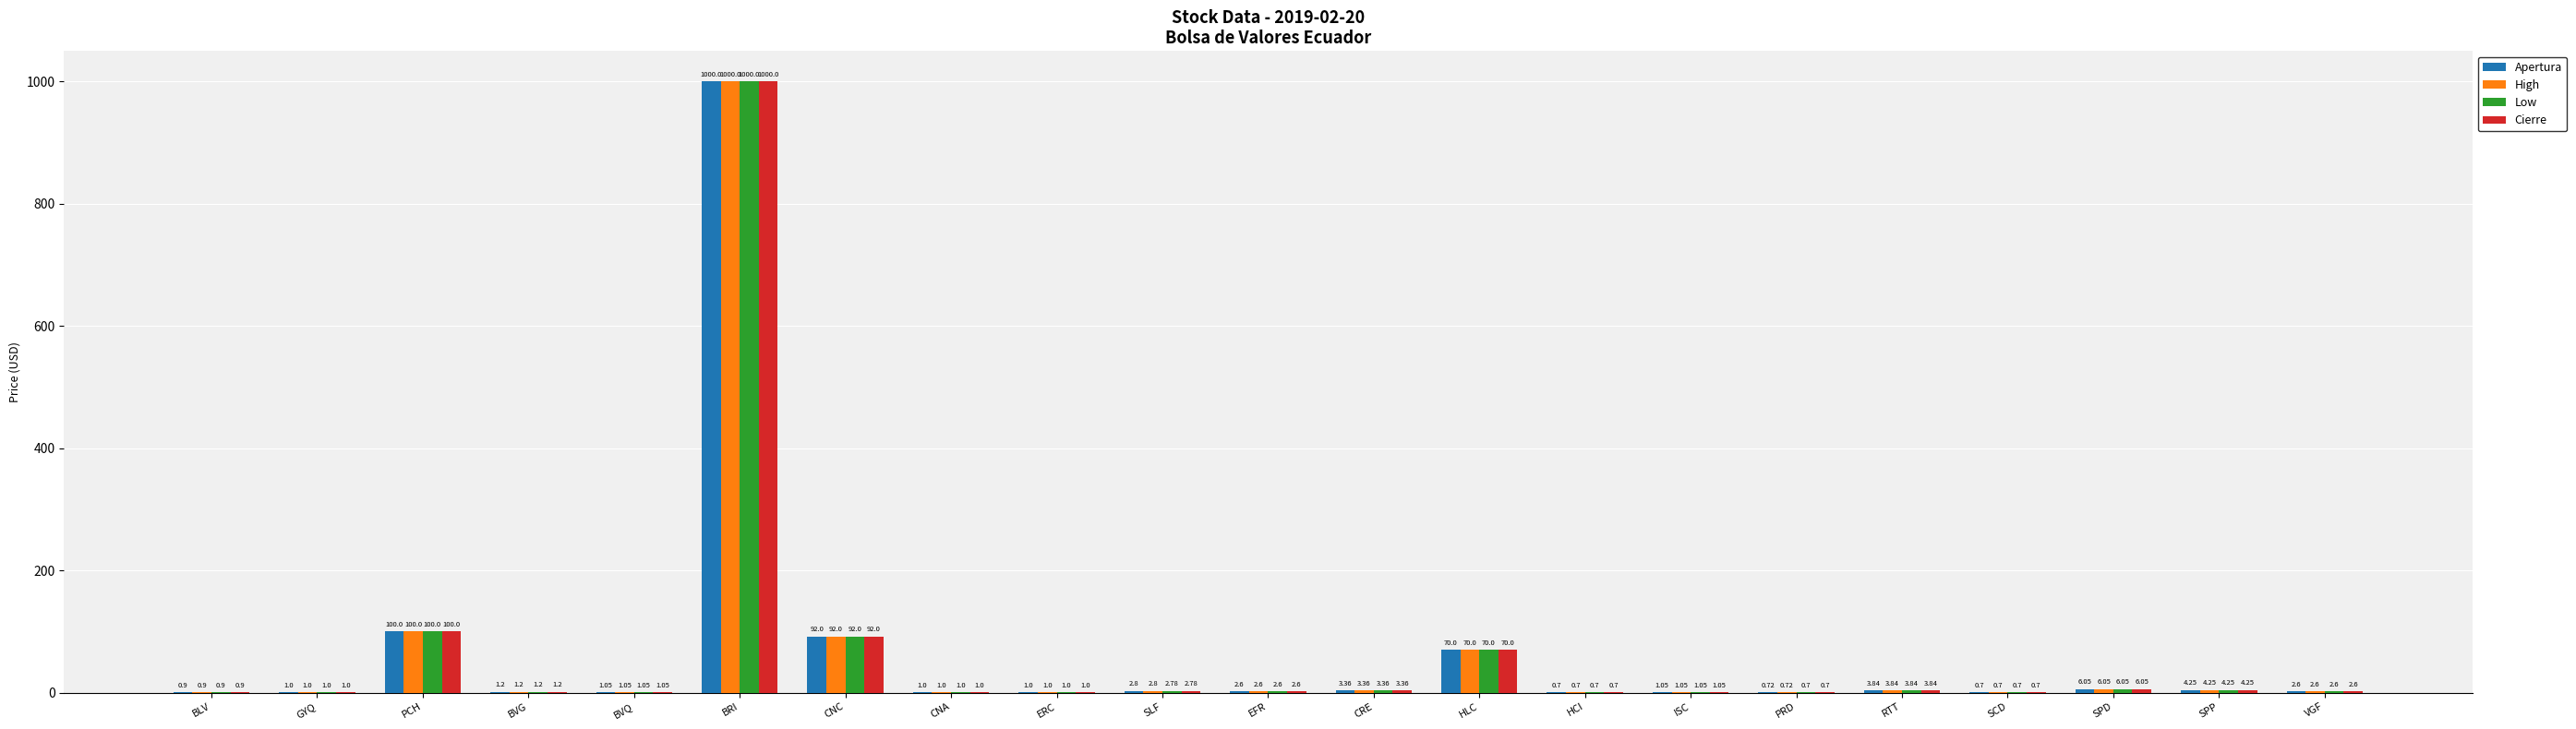

Which category has the highest value across all series?

BRI